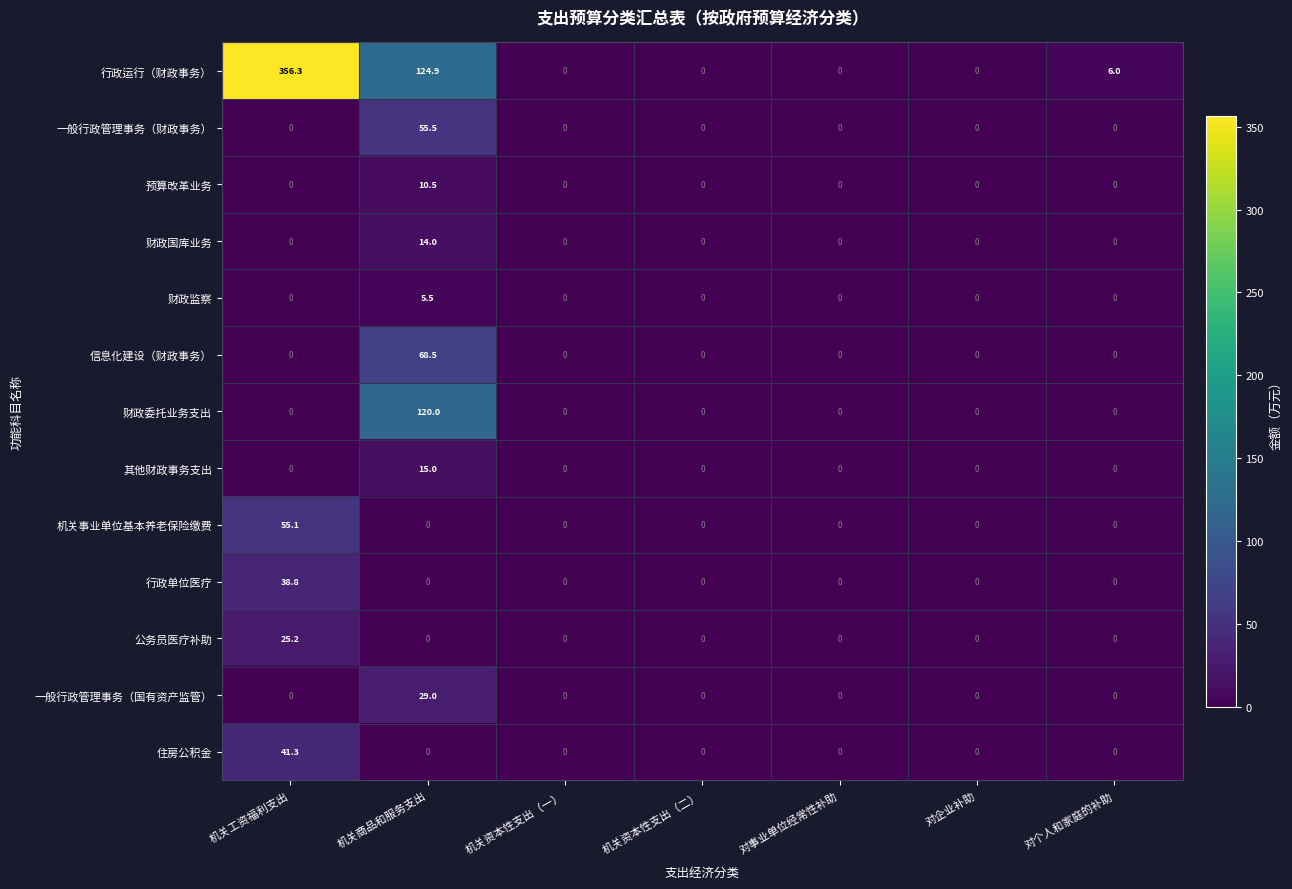

Is the value of 其他财政事务支出 at 机关商品和服务支出 greater than the value of 一般行政管理事务（国有资产监管） at 对企业补助?

Yes